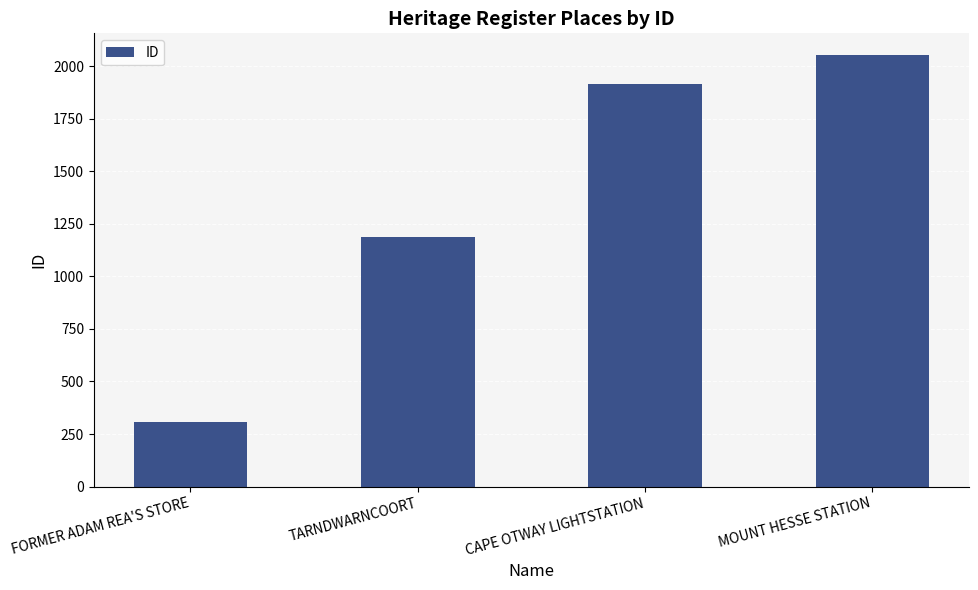

At which category does the chart reach its peak across all series?

MOUNT HESSE STATION